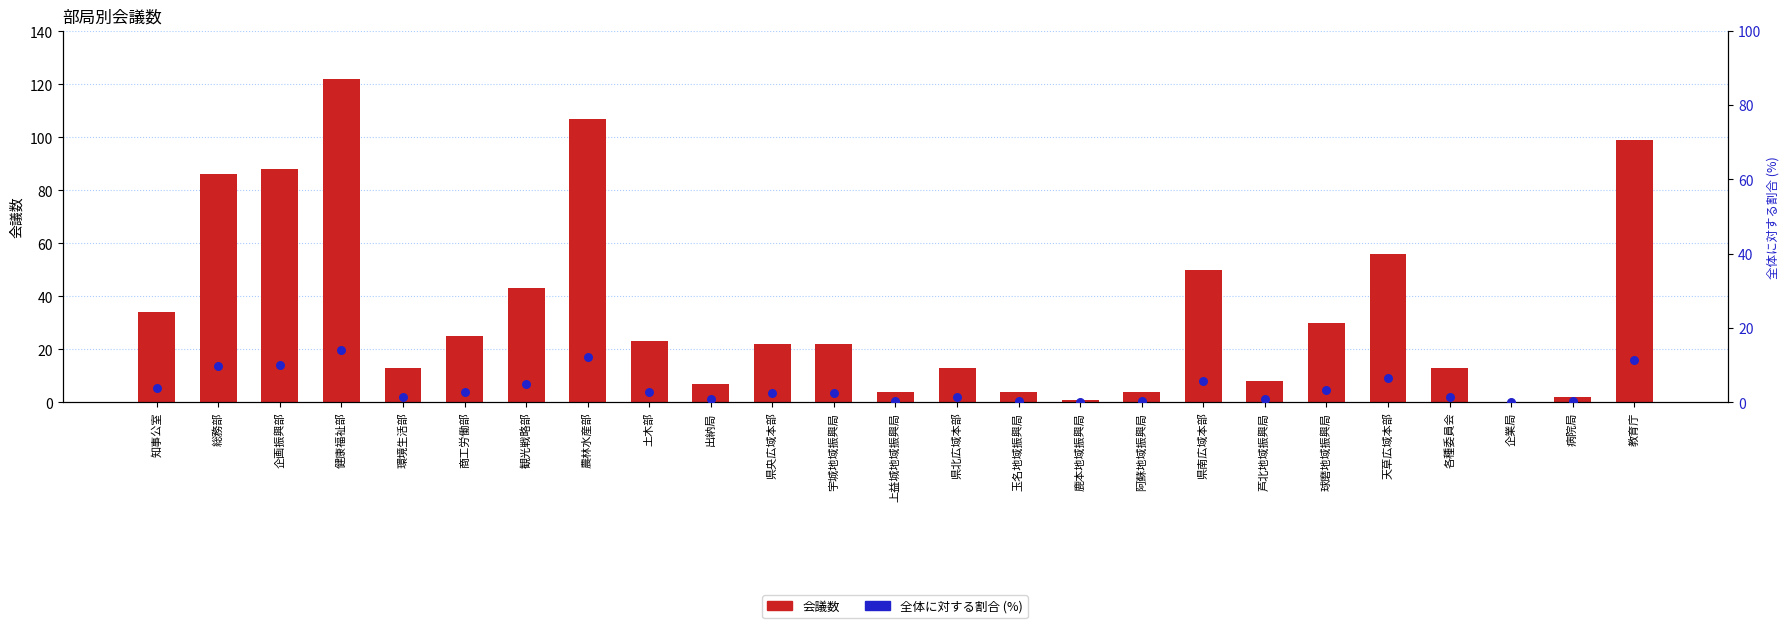

What is the total value across all series at 鹿本地域振興局?

1.1